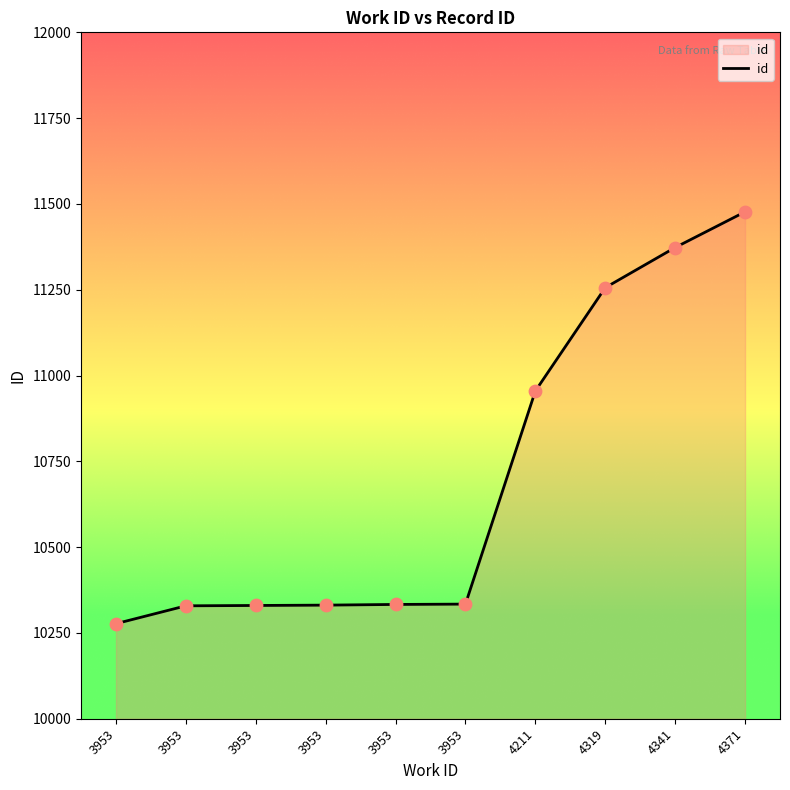

Between 3953 and 3953, which is larger?

3953